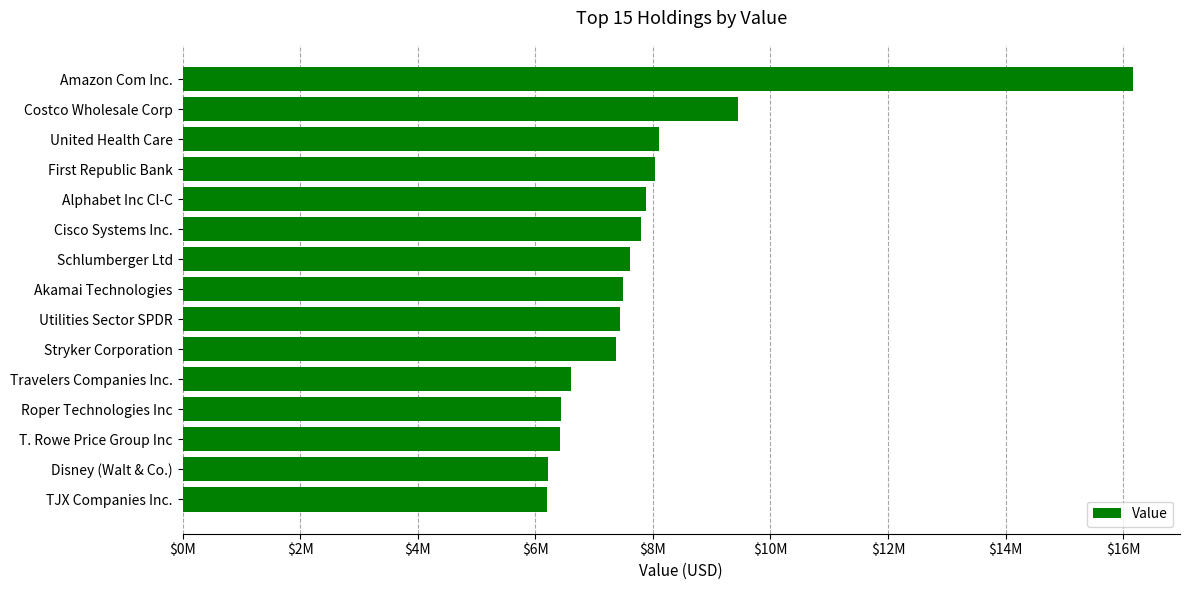

Does the chart contain any negative values?

No